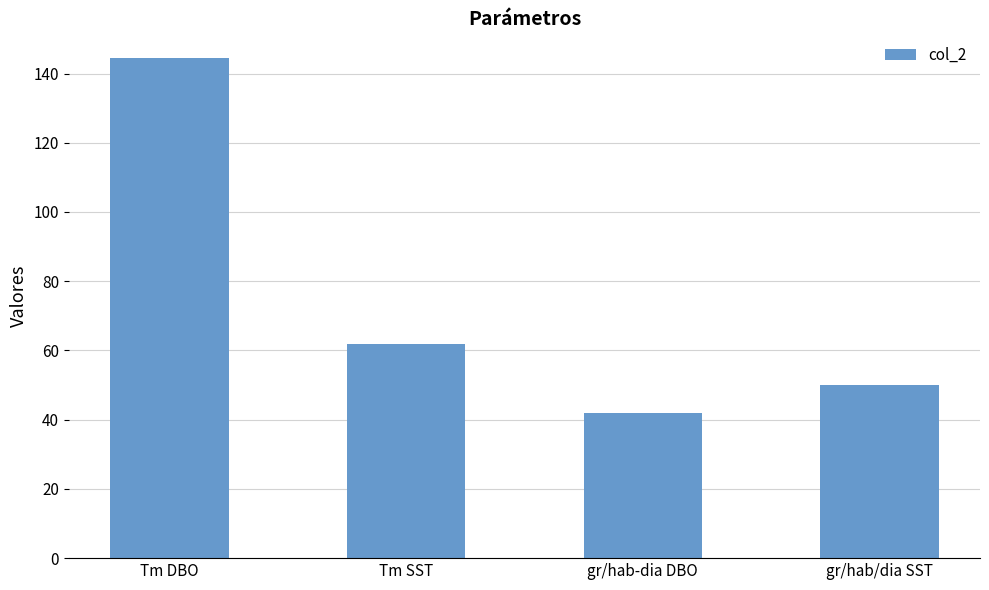

How many bars are there in total?

4